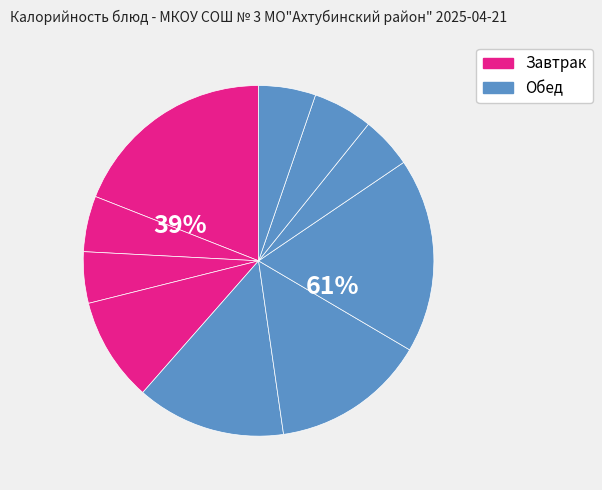

To the nearest percent, what is the average slice percentage?

10%